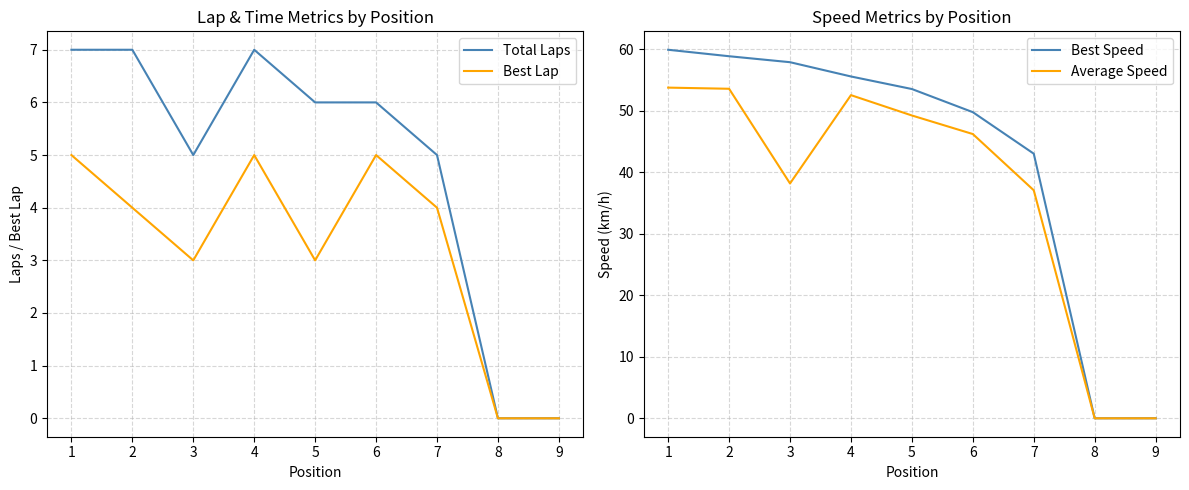

True or false: Best Lap has a value of 4 at 2.

True